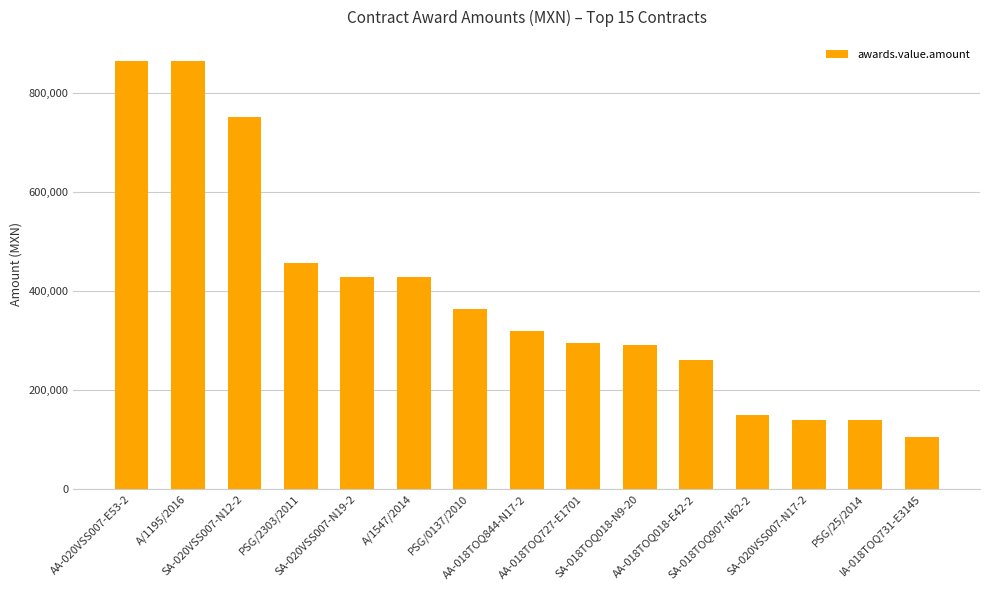

What is the difference between the values at SA-020VSS007-N19-2 and AA-020VSS007-E53-2?

435084.0